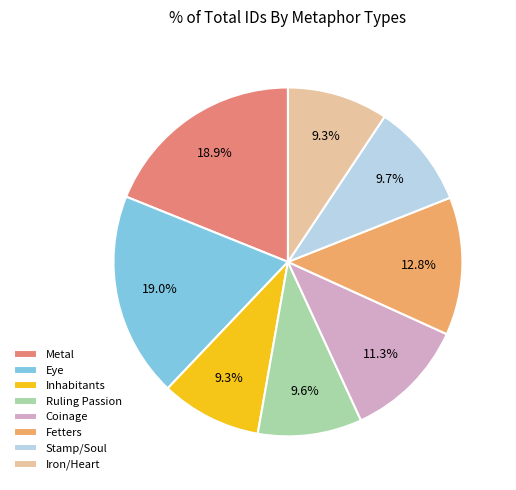

Do Coinage and Fetters together represent more than half of the pie?

No